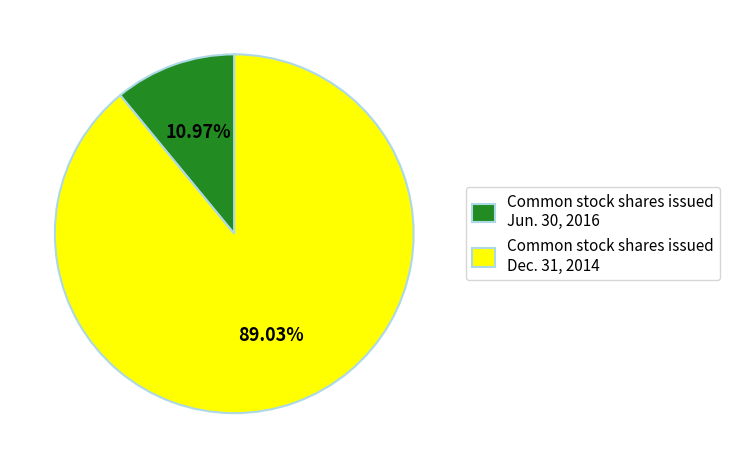

Which slice is the smallest?

Common stock shares issued Jun. 30, 2016